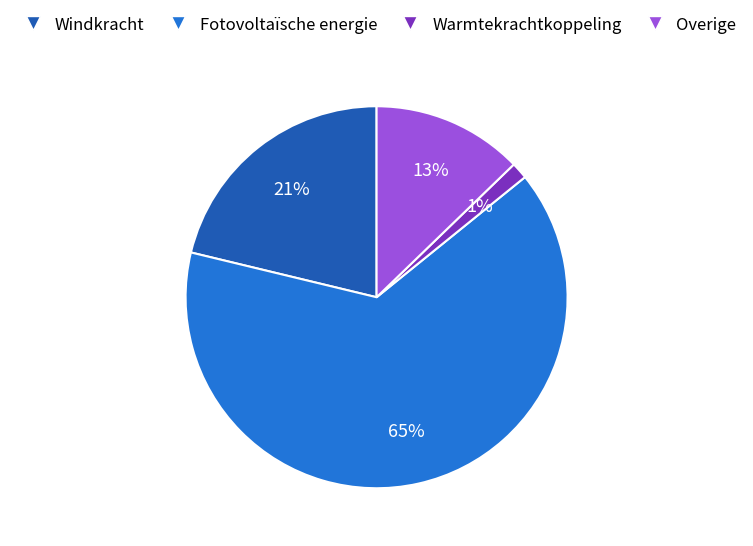

Do Windkracht and Overige together represent more than half of the pie?

No